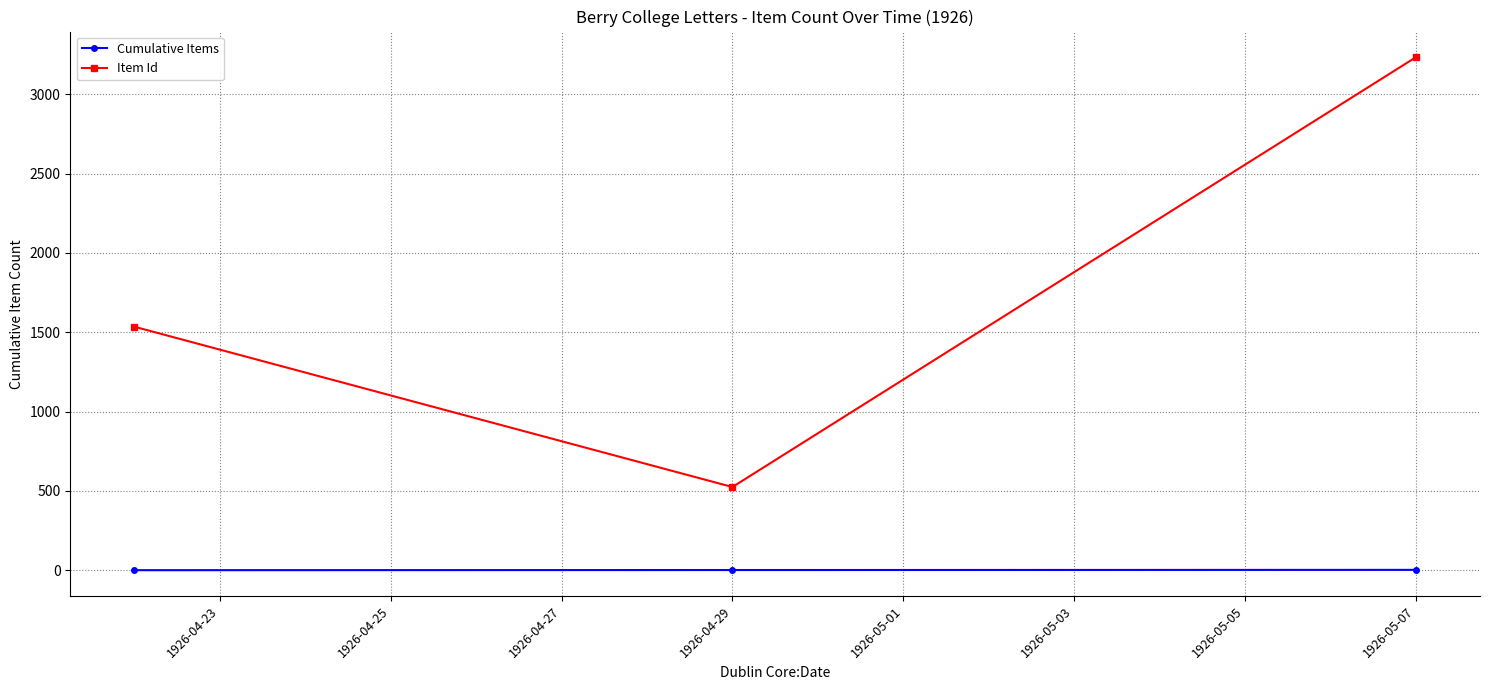

What is the value of the Item Id point at the 2nd from the left?

525